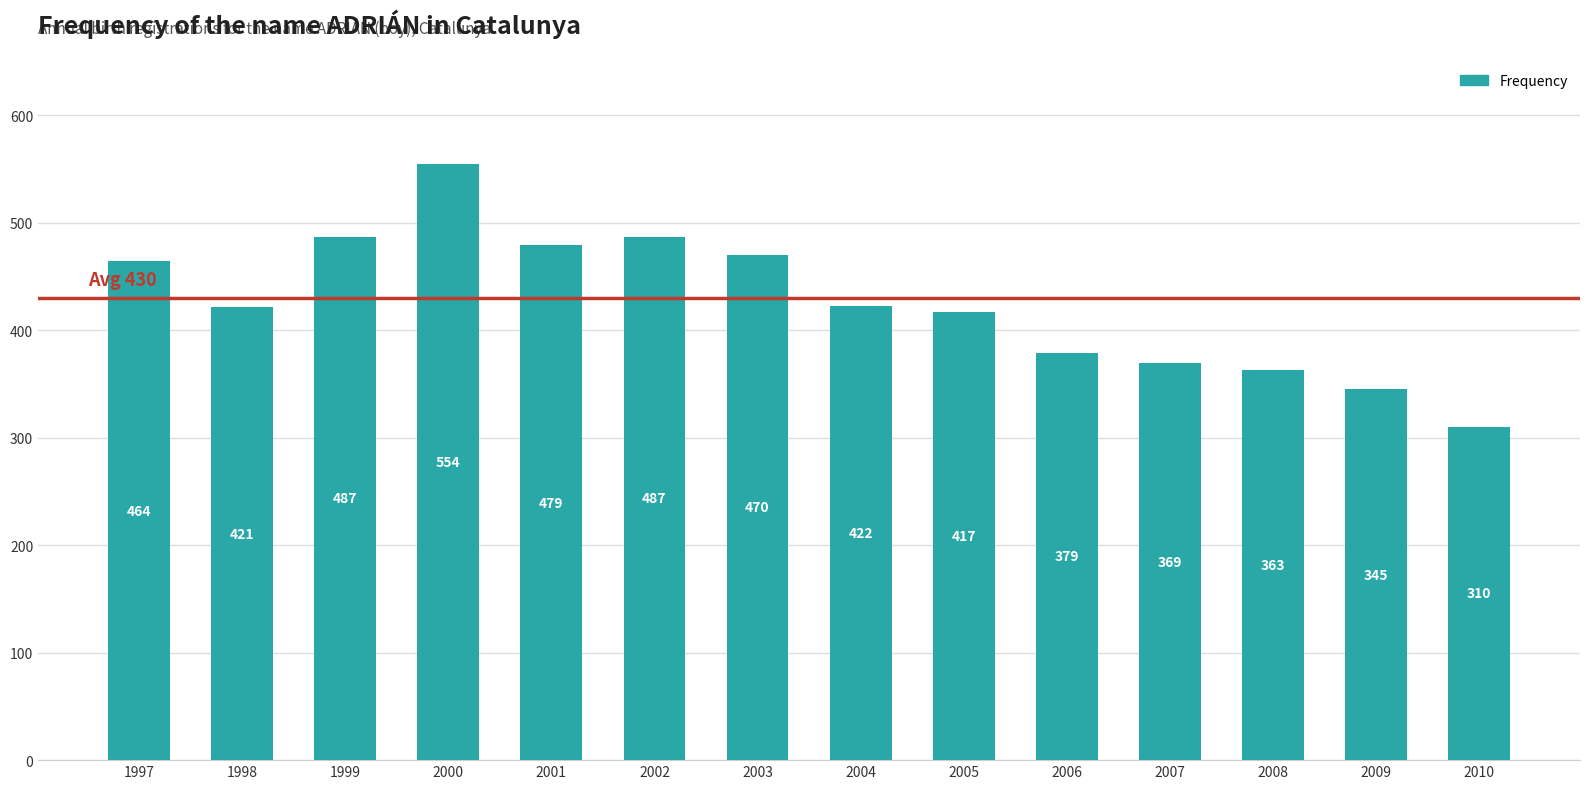

Is it true that the value at 2006 is 379?

True